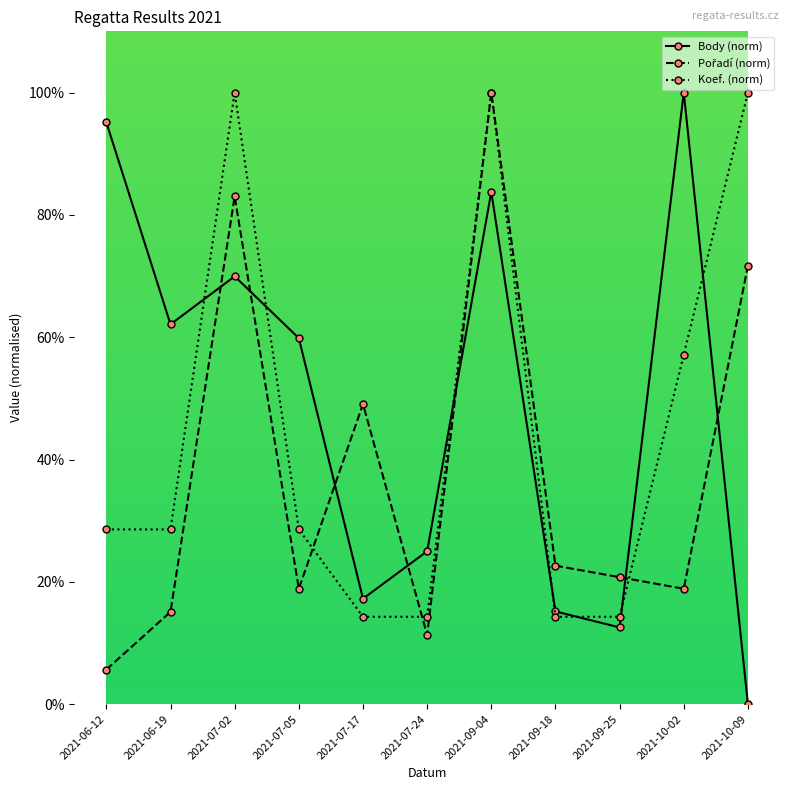

At which category is the sum across all series the highest?

2021-09-04